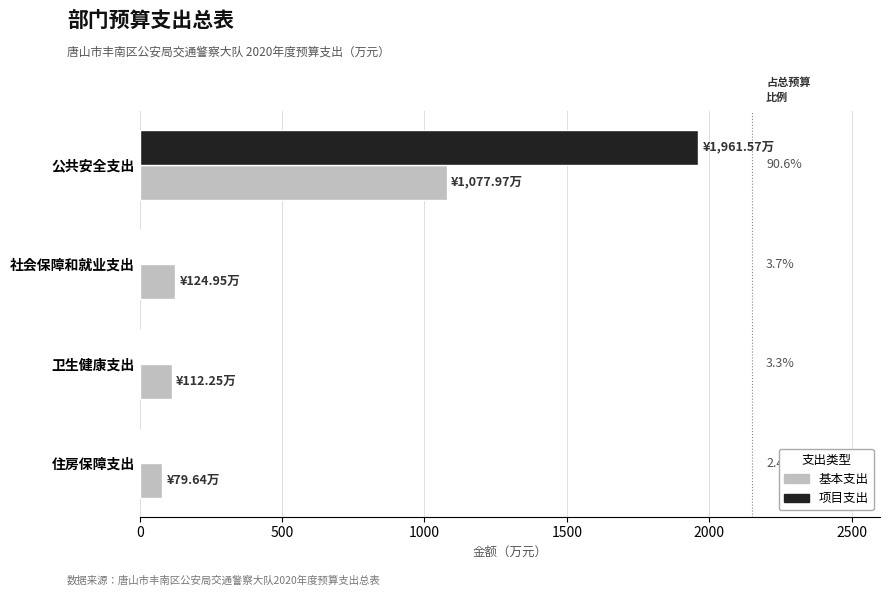

What are all the series names shown in the legend?

基本支出, 项目支出